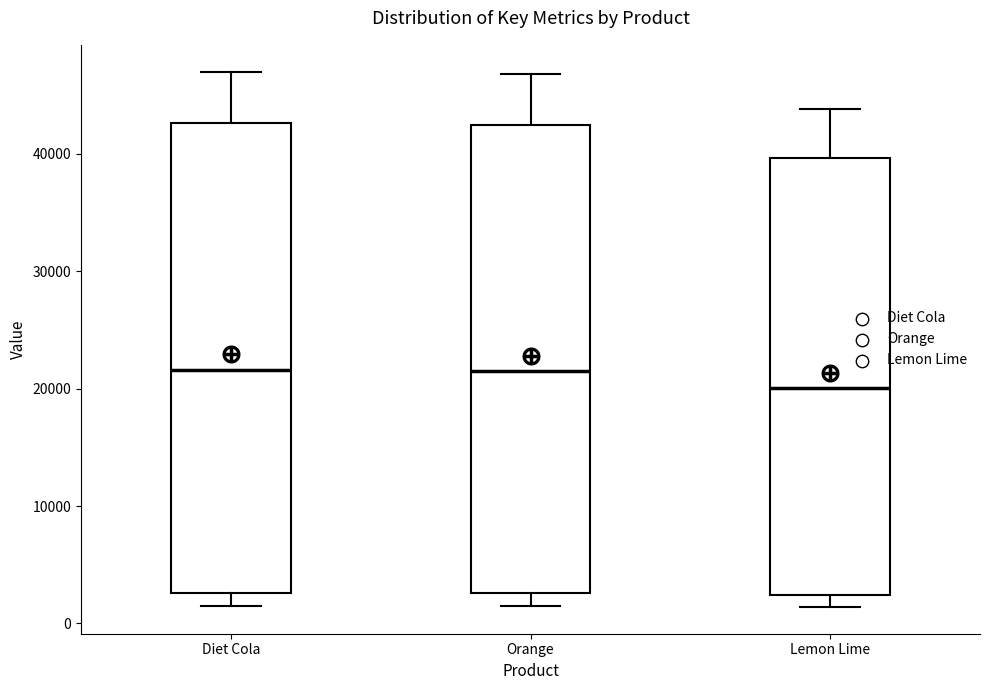

Where does the upper whisker of the box for Diet Cola end on the y-axis? The values are not printed on the chart, so give them approximately, as read against the axis.

47000